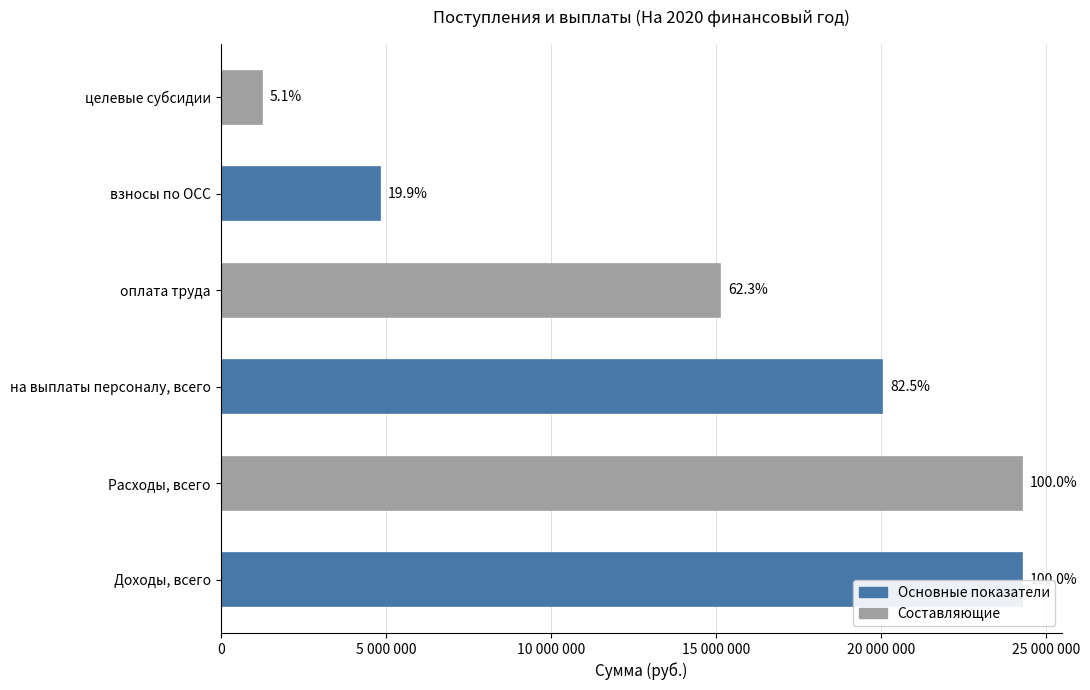

Does the chart contain any negative values?

No